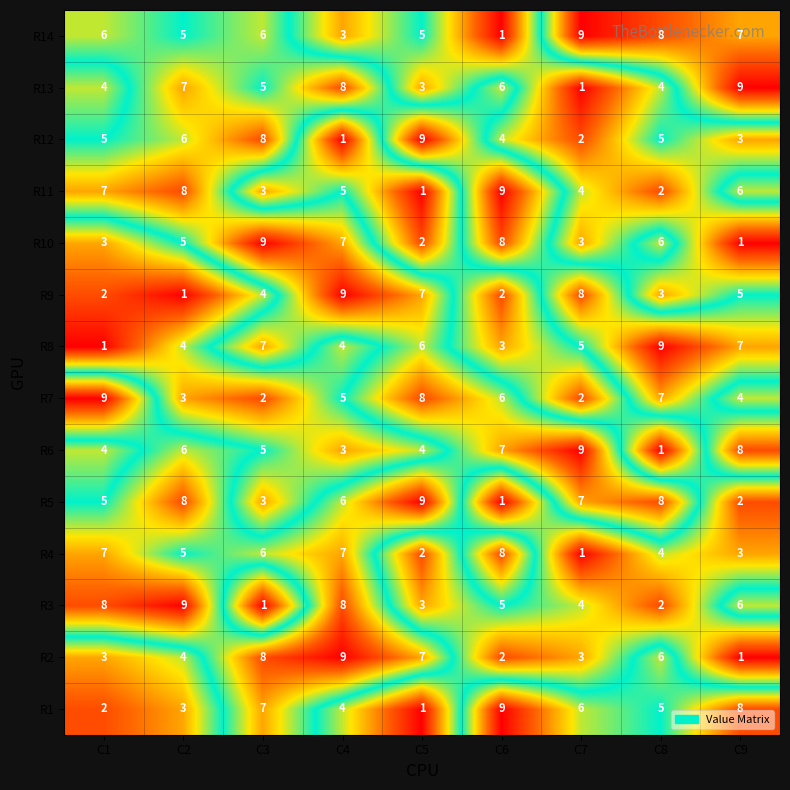

Is the value of R14 at C2 greater than the value of R12 at C4?

Yes